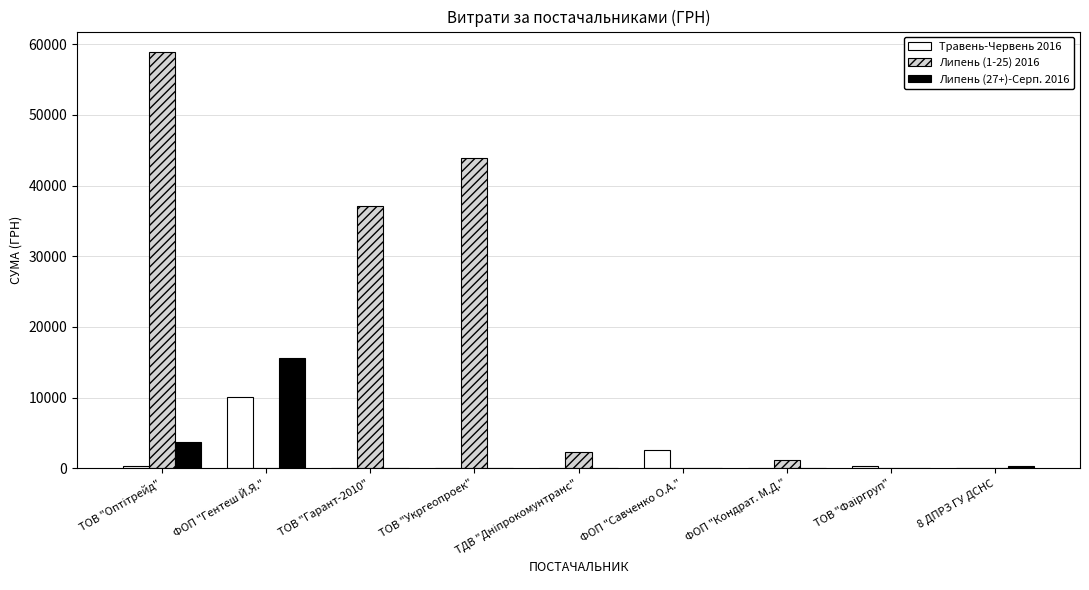

Which series has the widest spread of values?

Липень (1-25) 2016